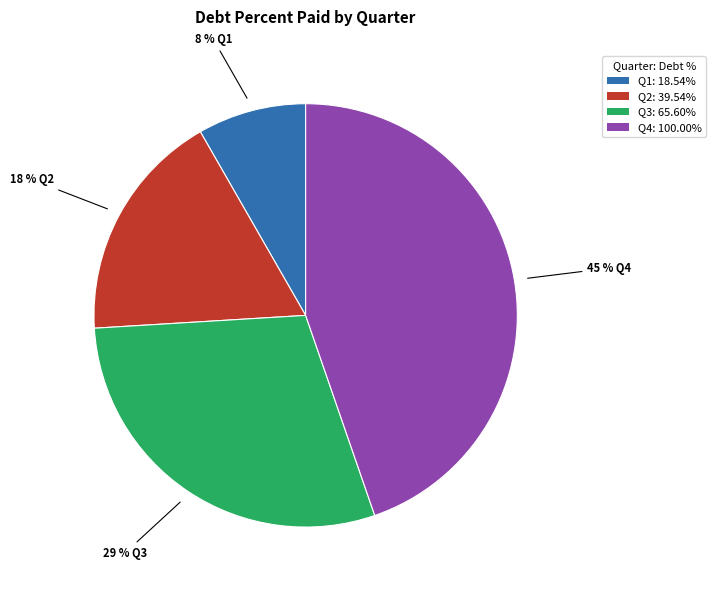

Is there a majority slice in this chart?

No